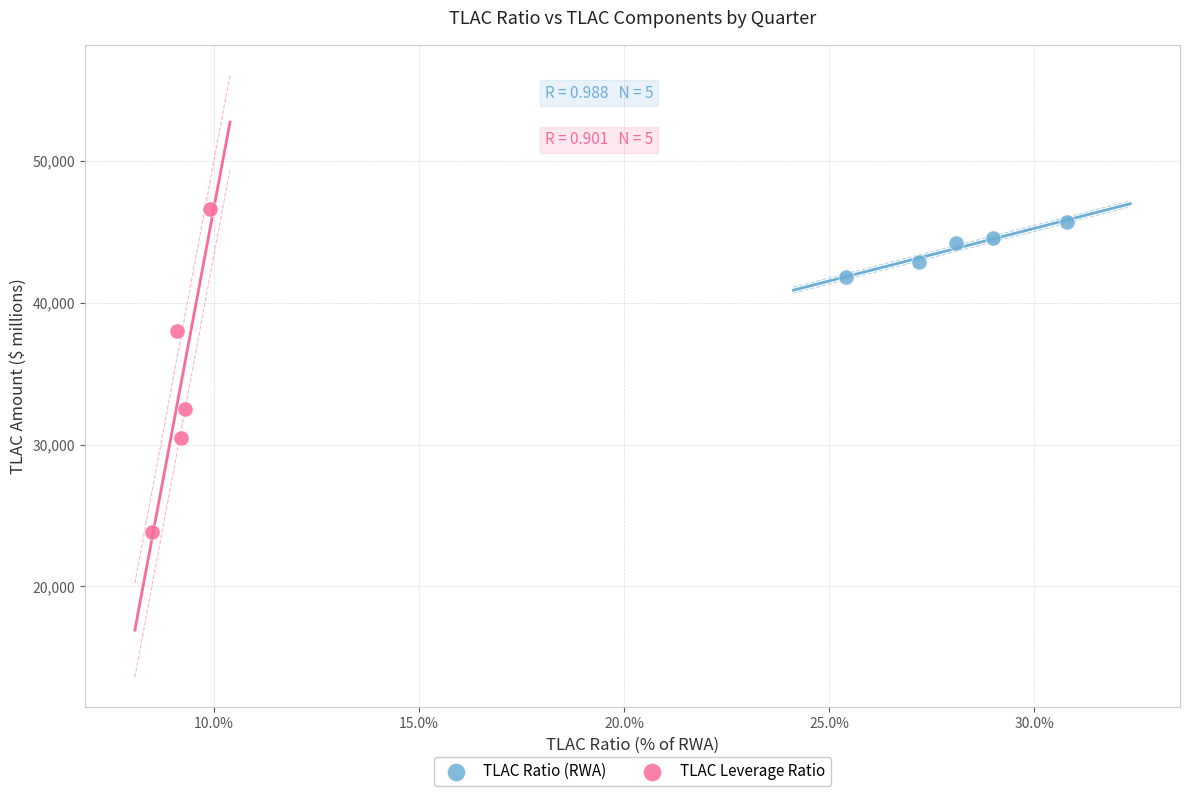

Which series has the largest Y range (max minus min)?

TLAC Leverage Ratio